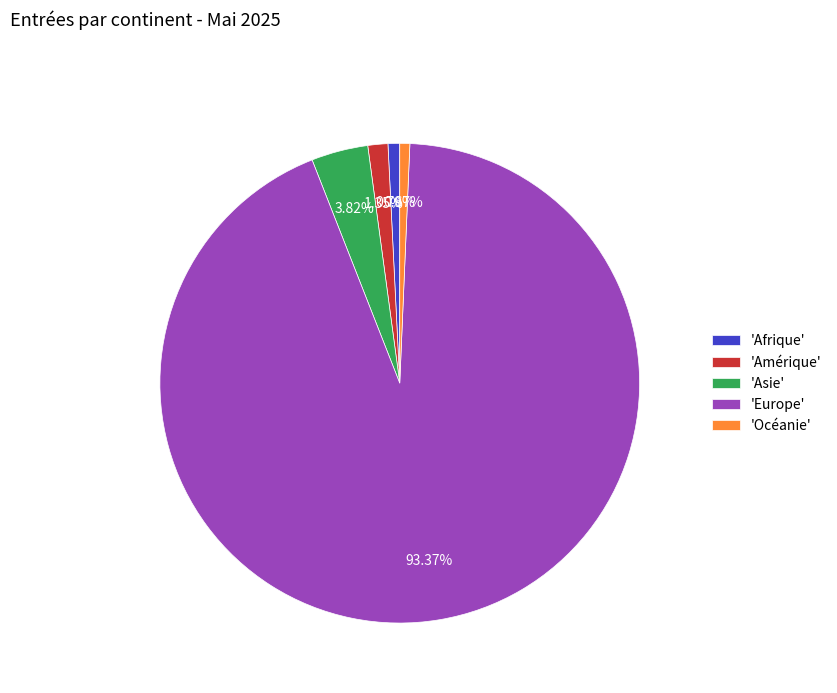

Which has a higher value, 'Europe' or 'Océanie'?

'Europe'